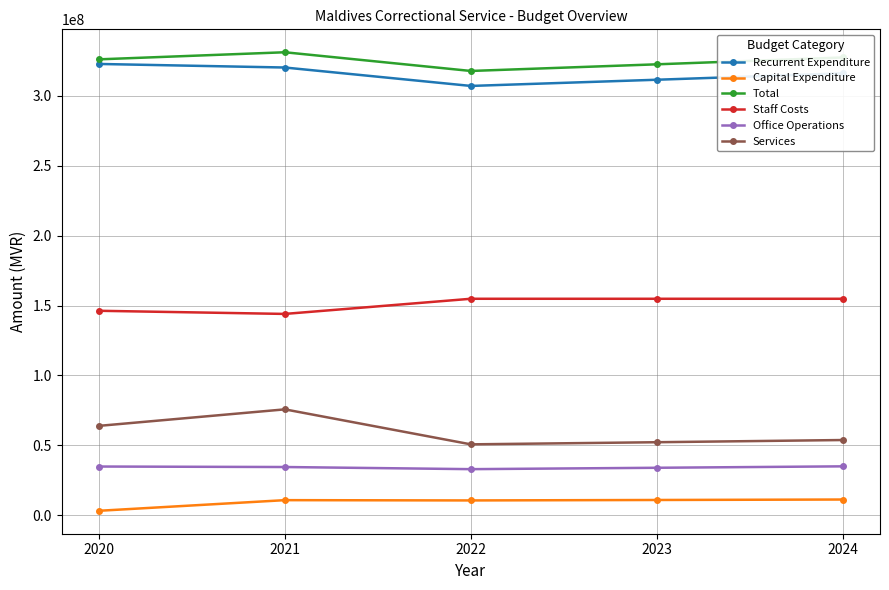

Which category has the lowest value across all series?

2020